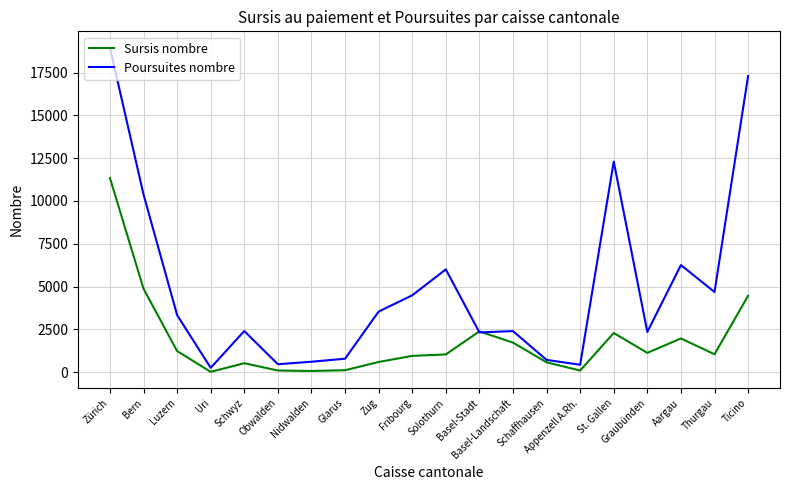

Where do Sursis nombre and Poursuites nombre first cross each other?

Solothurn and Basel-Stadt